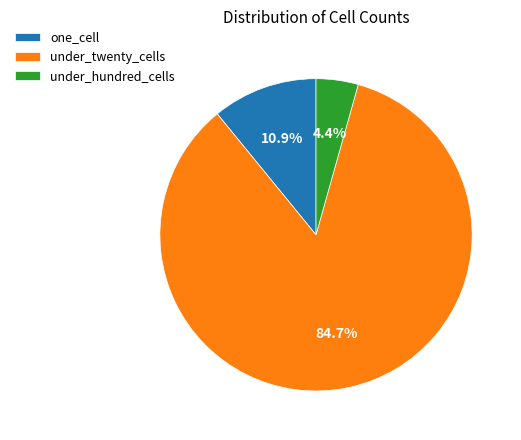

To the nearest percent, what is the combined percentage of under_hundred_cells and under_twenty_cells?

89%